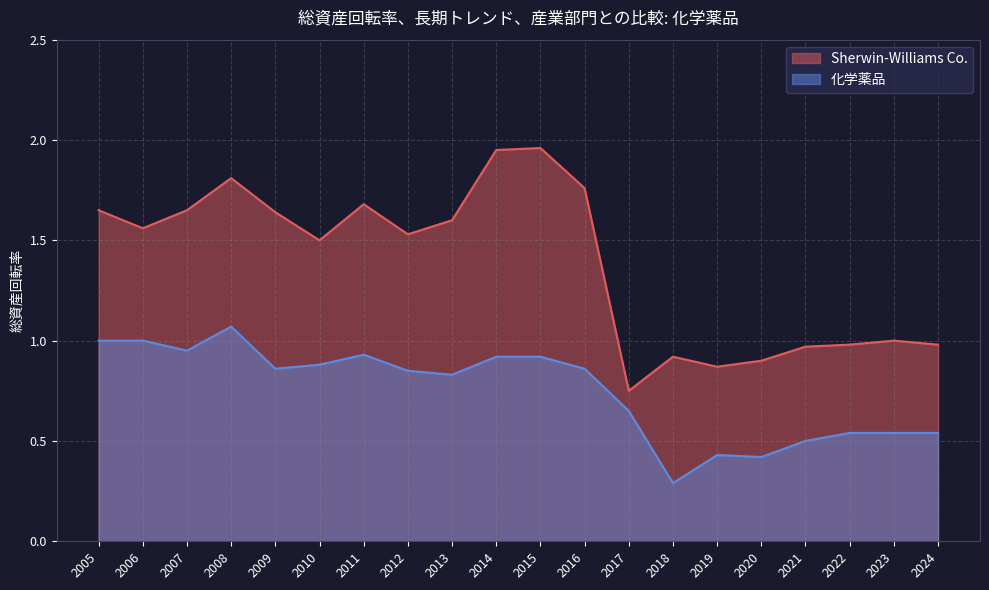

Reading left to right, what are all the values shown in this chart?

Sherwin-Williams Co.: 2024=1.0	2023=1.0	2022=1.0	2021=1.0	2020=0.9	2019=0.9	2018=0.9	2017=0.8	2016=1.8	2015=2.0	2014=1.9	2013=1.6	2012=1.5	2011=1.7	2010=1.5	2009=1.6	2008=1.8	2007=1.6	2006=1.6	2005=1.6
化学薬品: 2024=0.5	2023=0.5	2022=0.5	2021=0.5	2020=0.4	2019=0.4	2018=0.3	2017=0.7	2016=0.9	2015=0.9	2014=0.9	2013=0.8	2012=0.8	2011=0.9	2010=0.9	2009=0.9	2008=1.1	2007=0.9	2006=1.0	2005=1.0